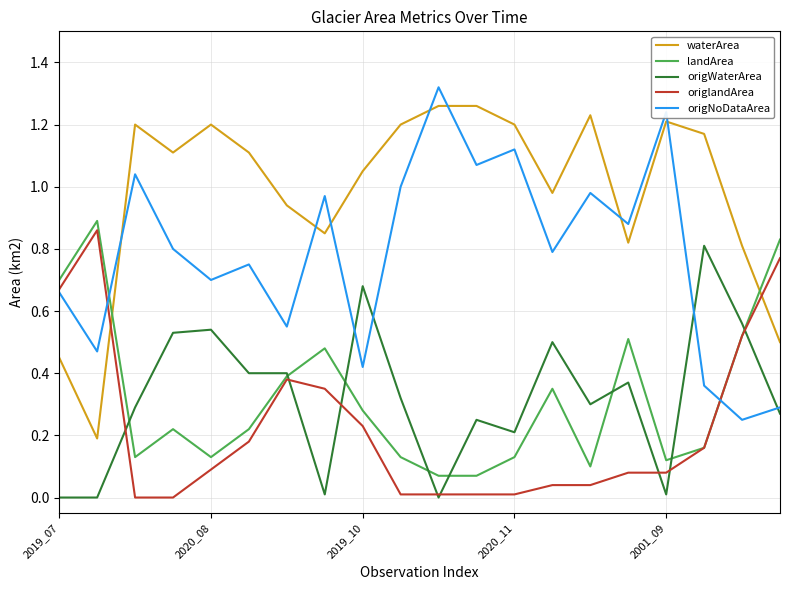

Which series has the largest total across all categories?

waterArea